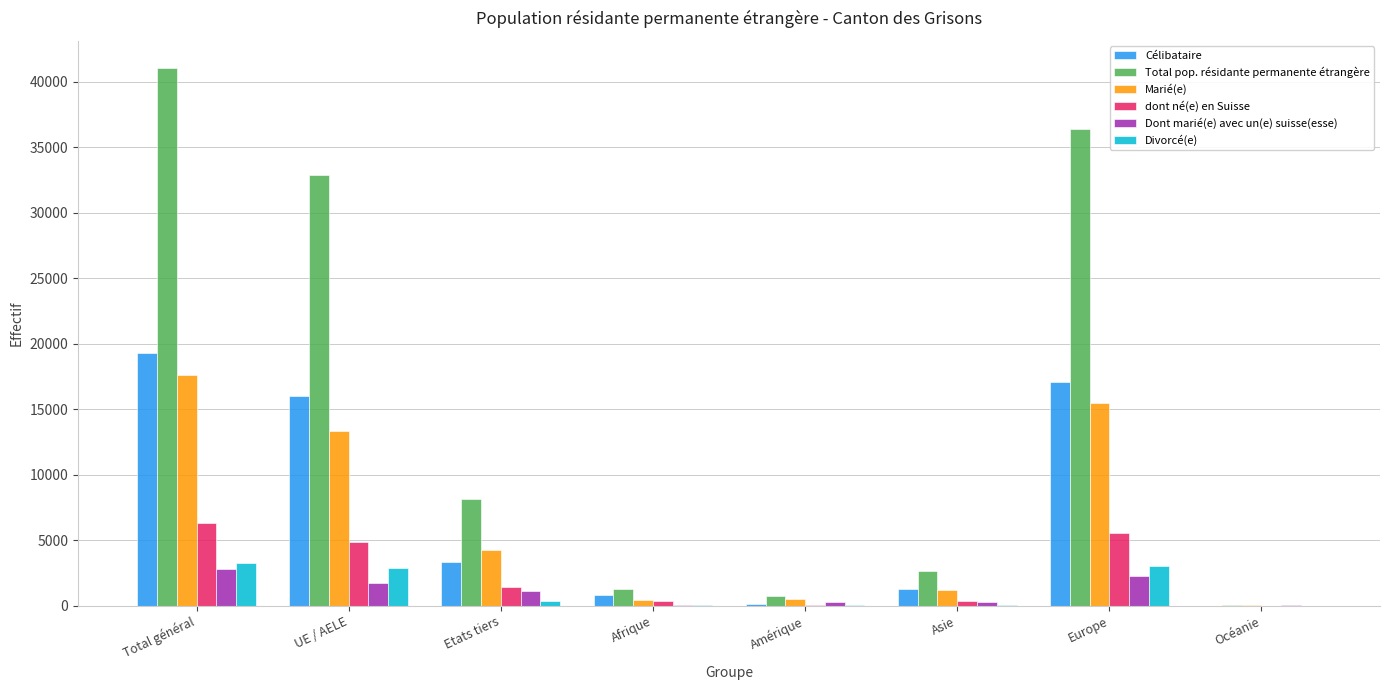

At which category does the chart reach its peak across all series?

Total général